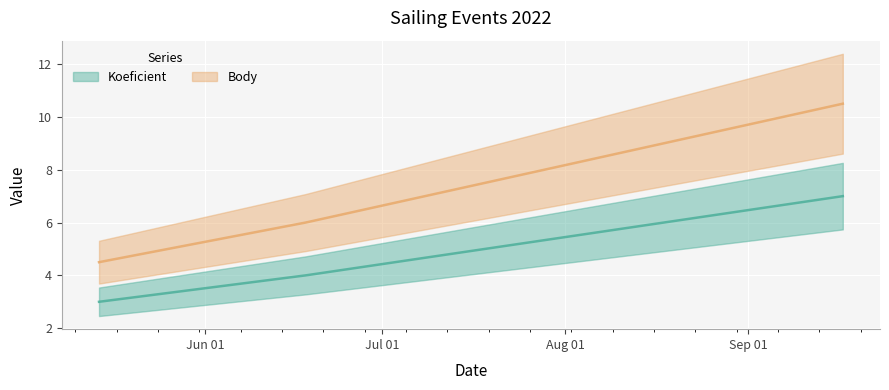

What position from the right is 2022-06-18?

2